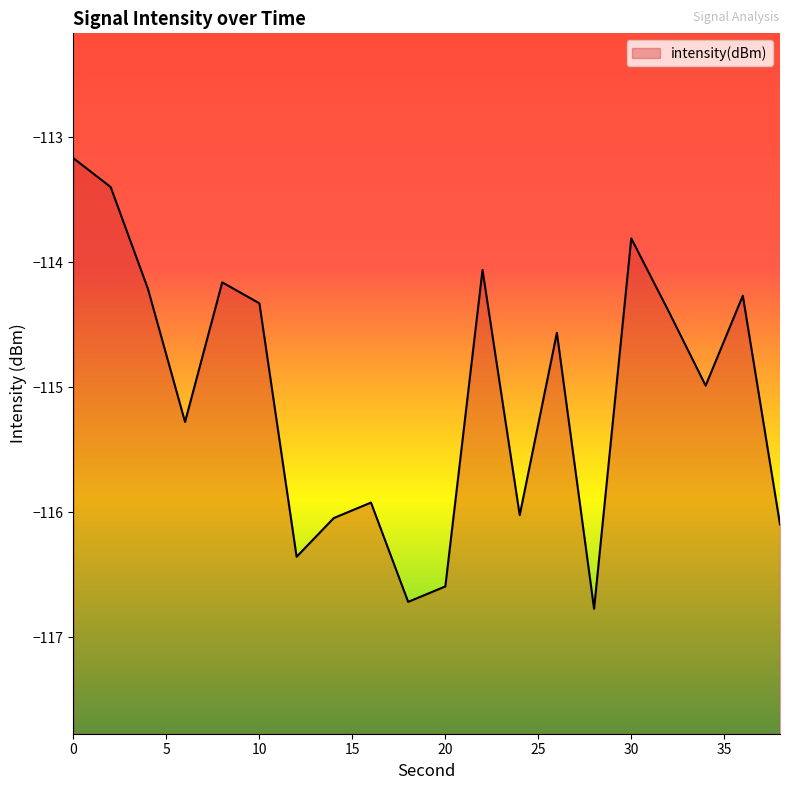

What is the greatest value displayed?

-113.2